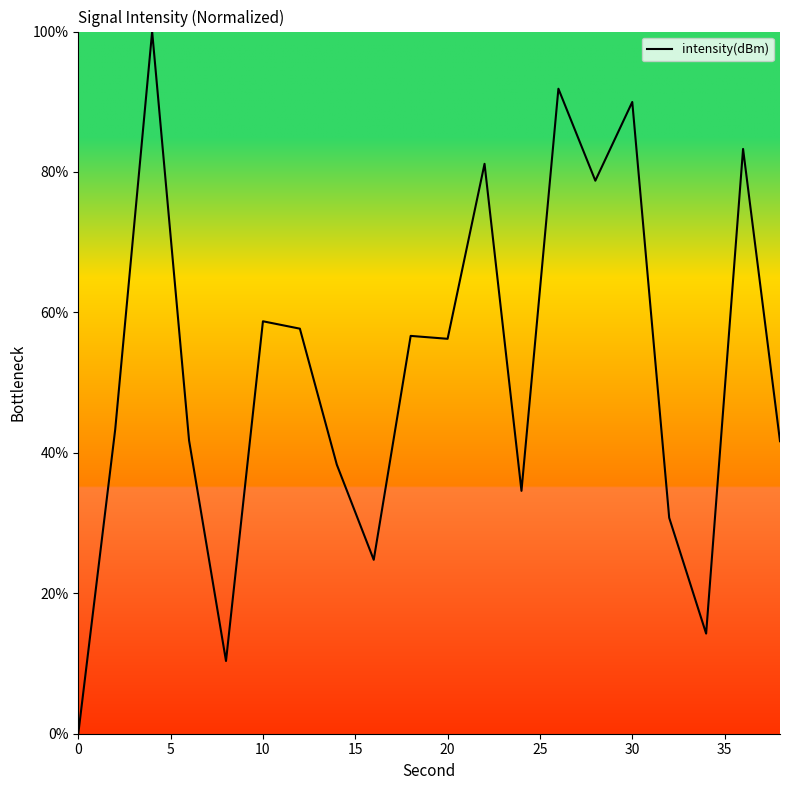

What is the maximum value shown in the chart?

100.0